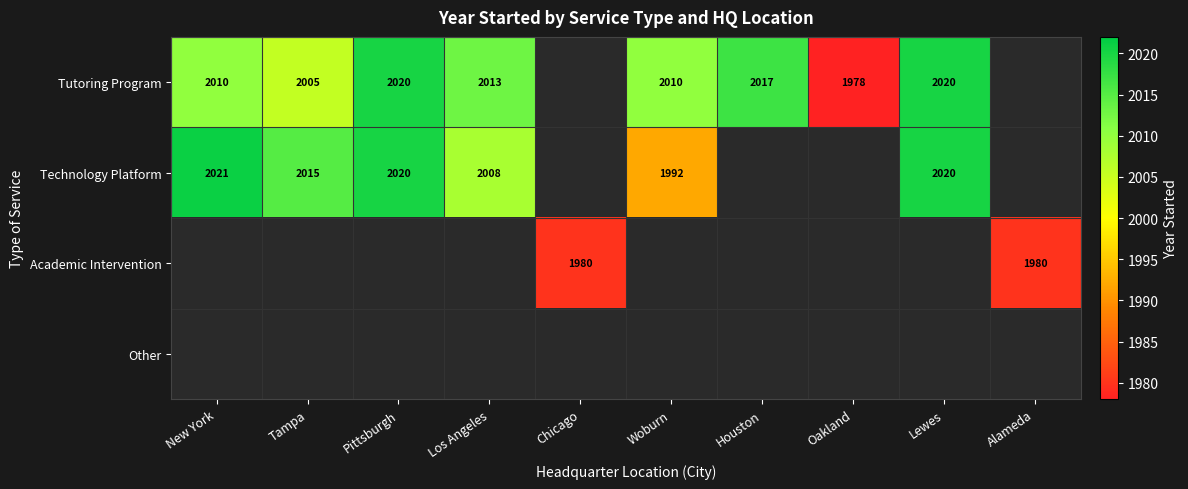

The Tutoring Program series shows 2020 at Lewes. True or false?

True